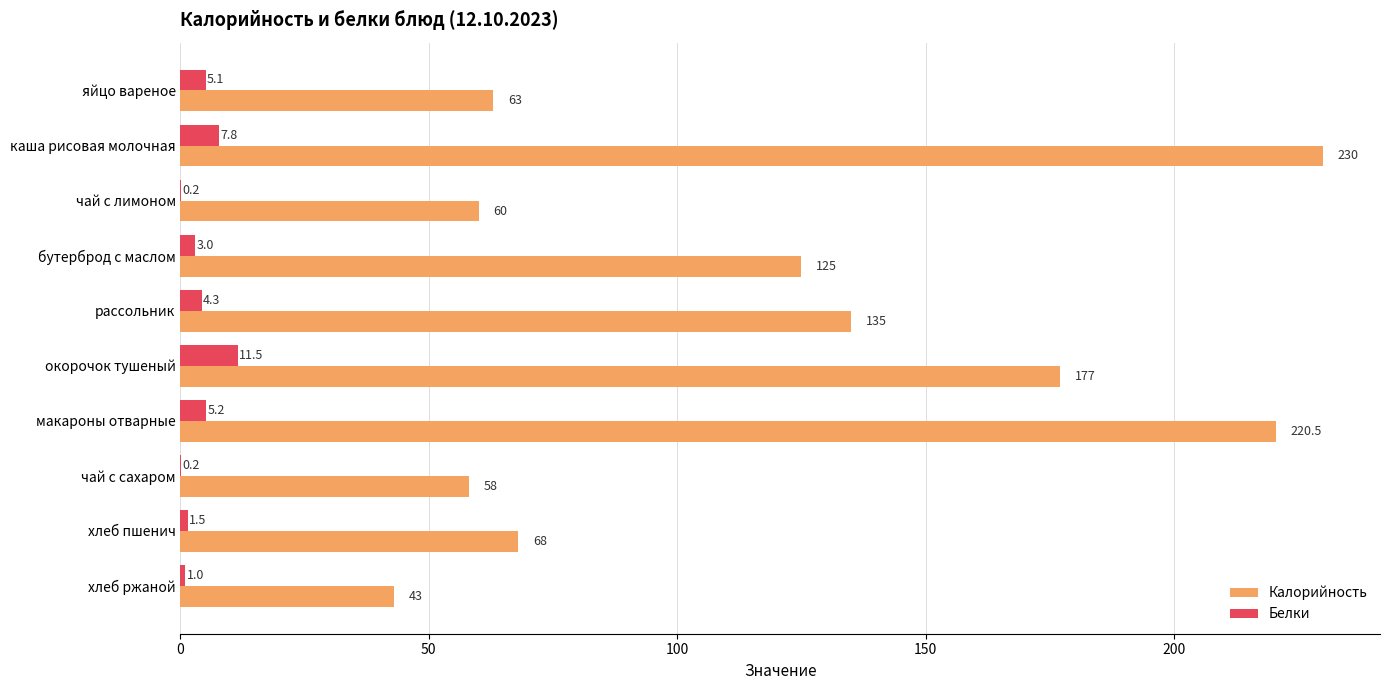

Which label corresponds to the largest value in the chart?

каша рисовая молочная